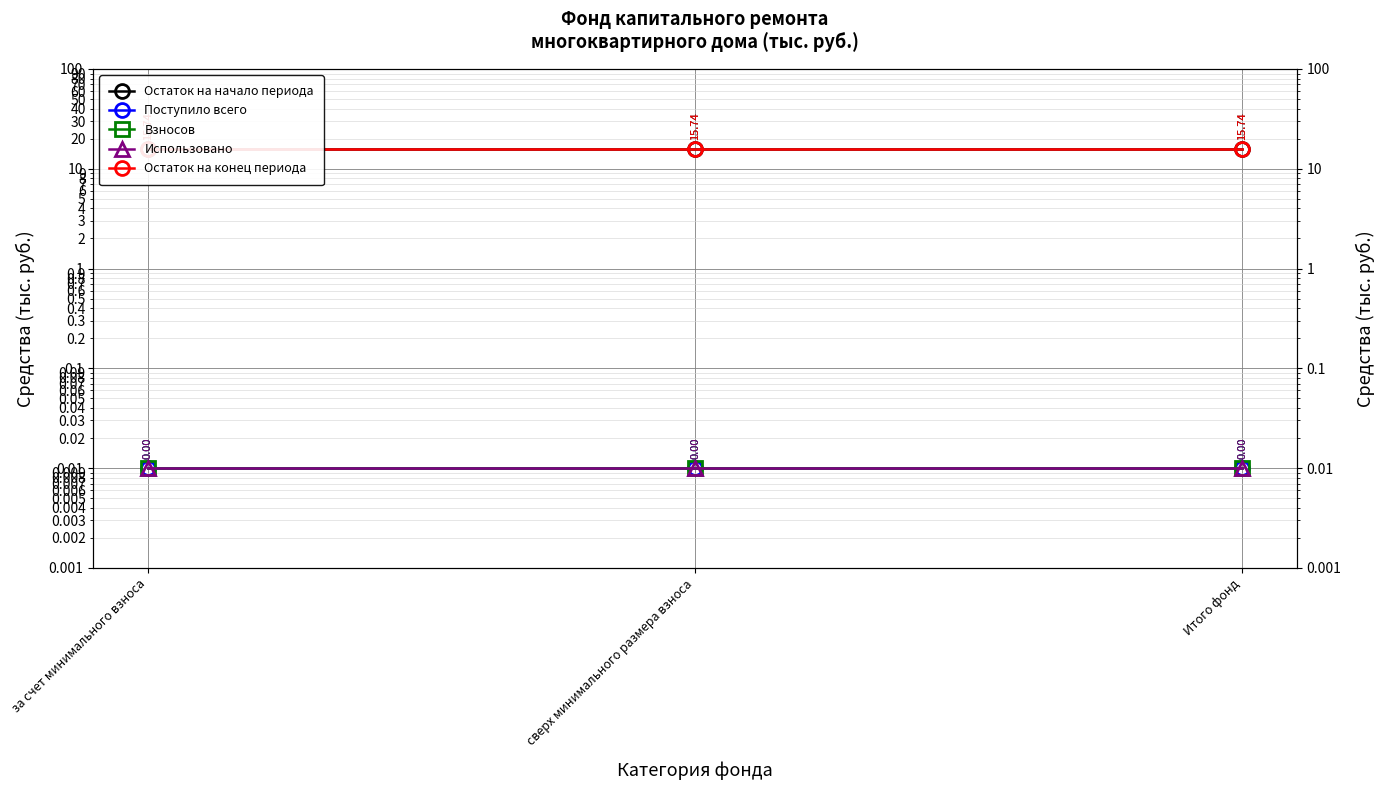

Reading right to left, what are all the values shown in this chart?

Остаток на начало периода: 15.7	15.7	15.7
Поступило всего: 0.0	0.0	0.0
Взносов: 0.0	0.0	0.0
Использовано: 0.0	0.0	0.0
Остаток на конец периода: 15.7	15.7	15.7